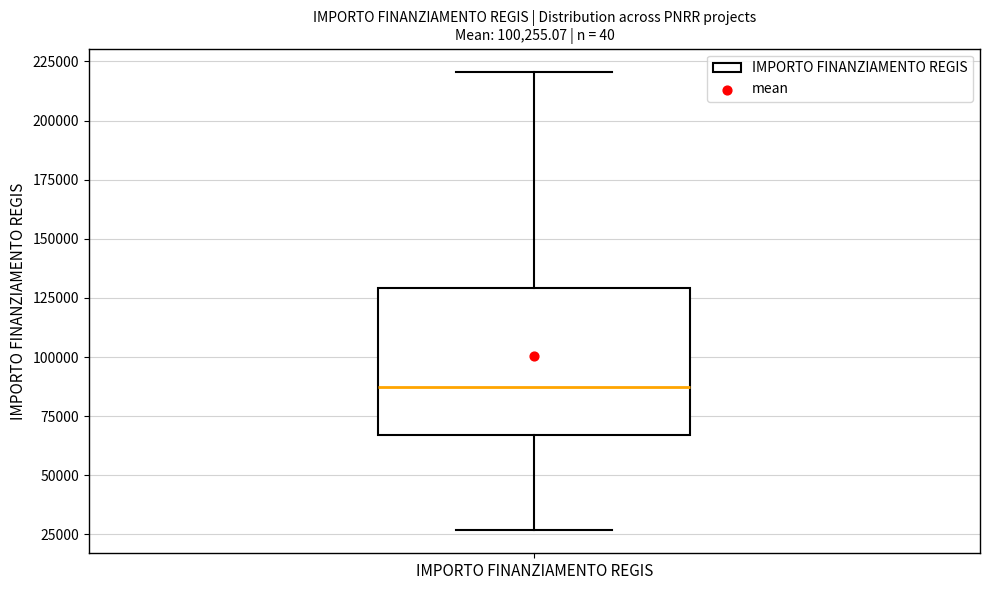

Read this box plot against the y-axis: the position of the median line, the range covered by the box, and the ends of both whiskers. The values are not printed on the chart, so give them approximately, as read against the axis.

median 85000, box 65000 to 130000, whiskers 25000 to 220000